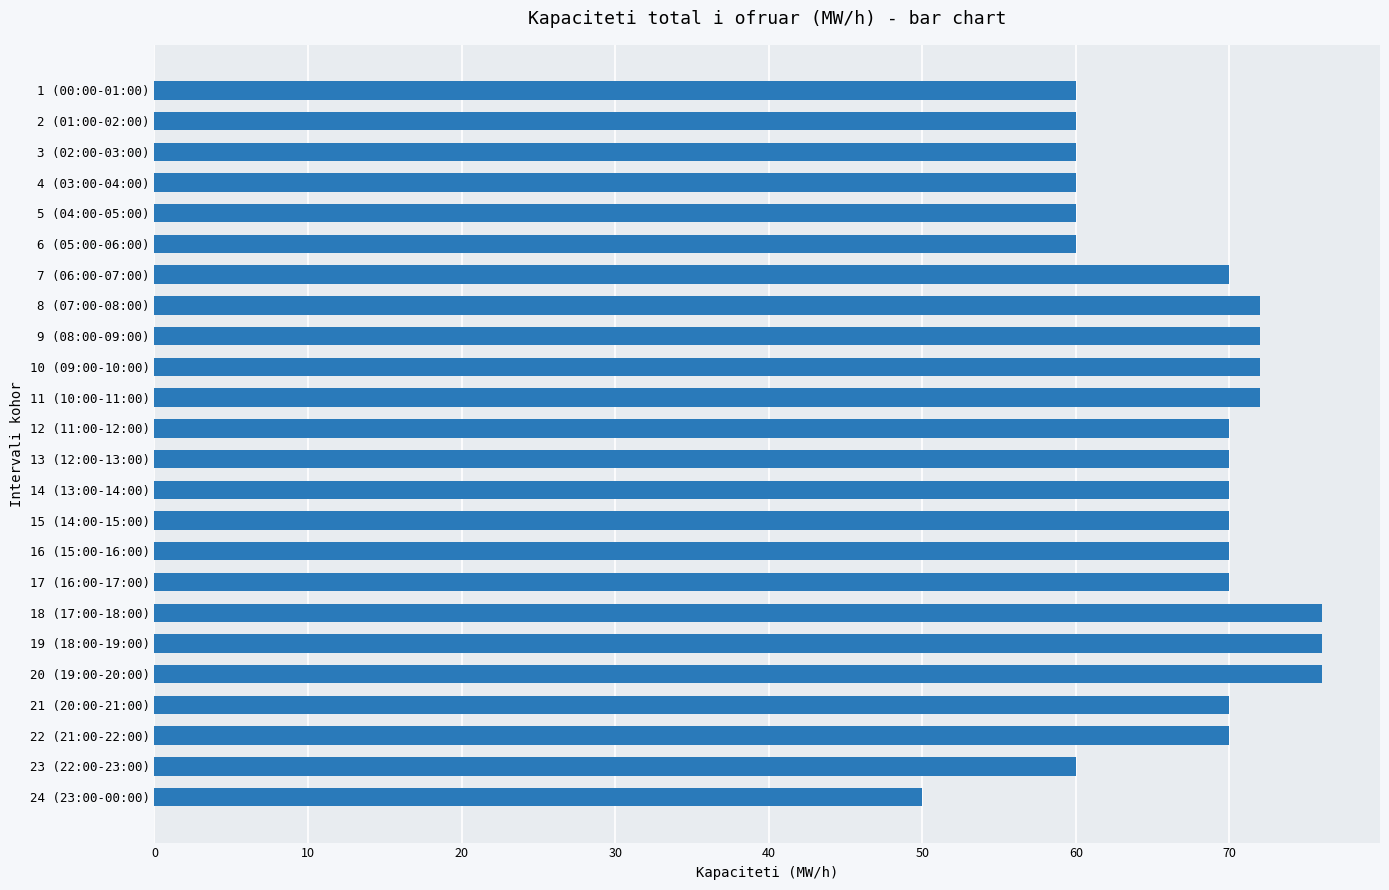

Which has a higher value, 1 (00:00-01:00) or 20 (19:00-20:00)?

20 (19:00-20:00)